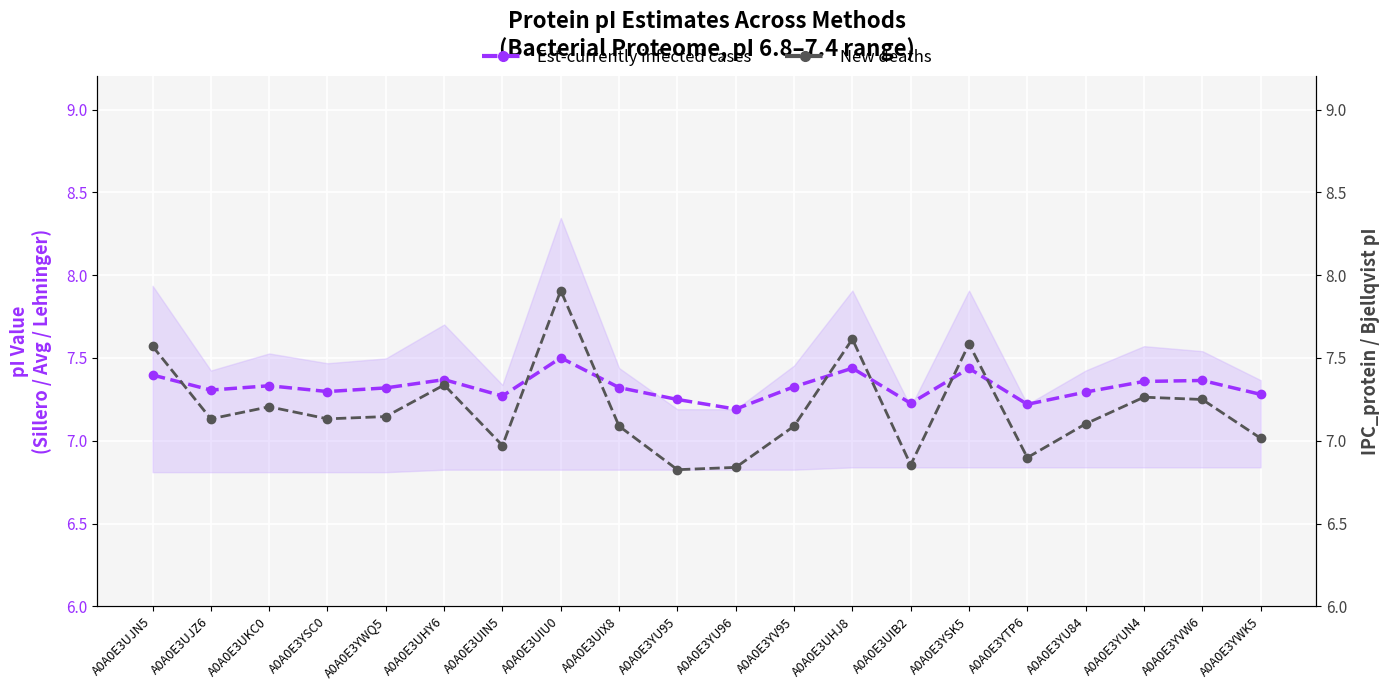

What is the value of the New deaths point at the 9th from the left?

7.1